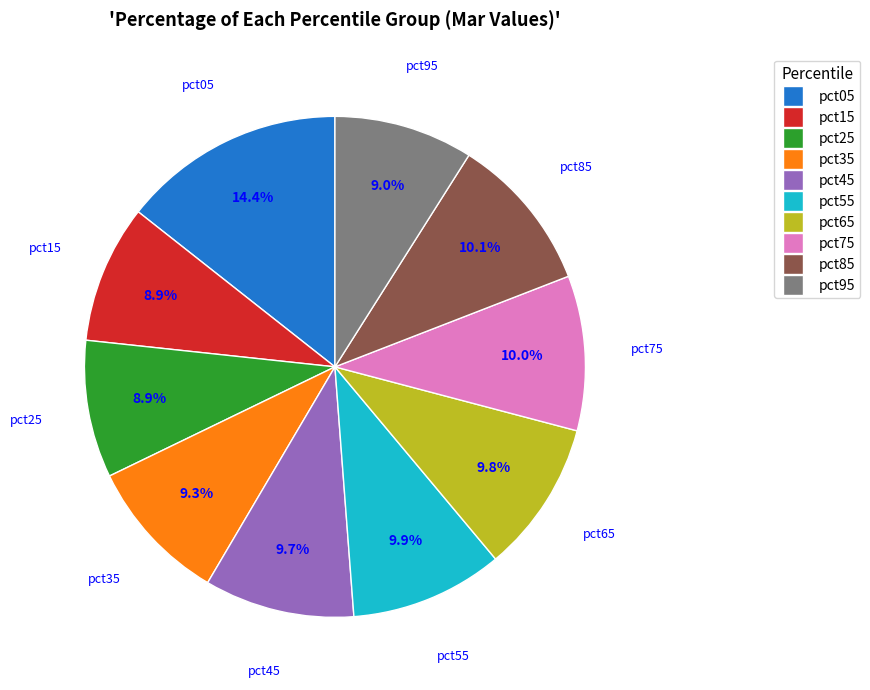

The pct35 slice represents 2% of the pie. True or false?

False